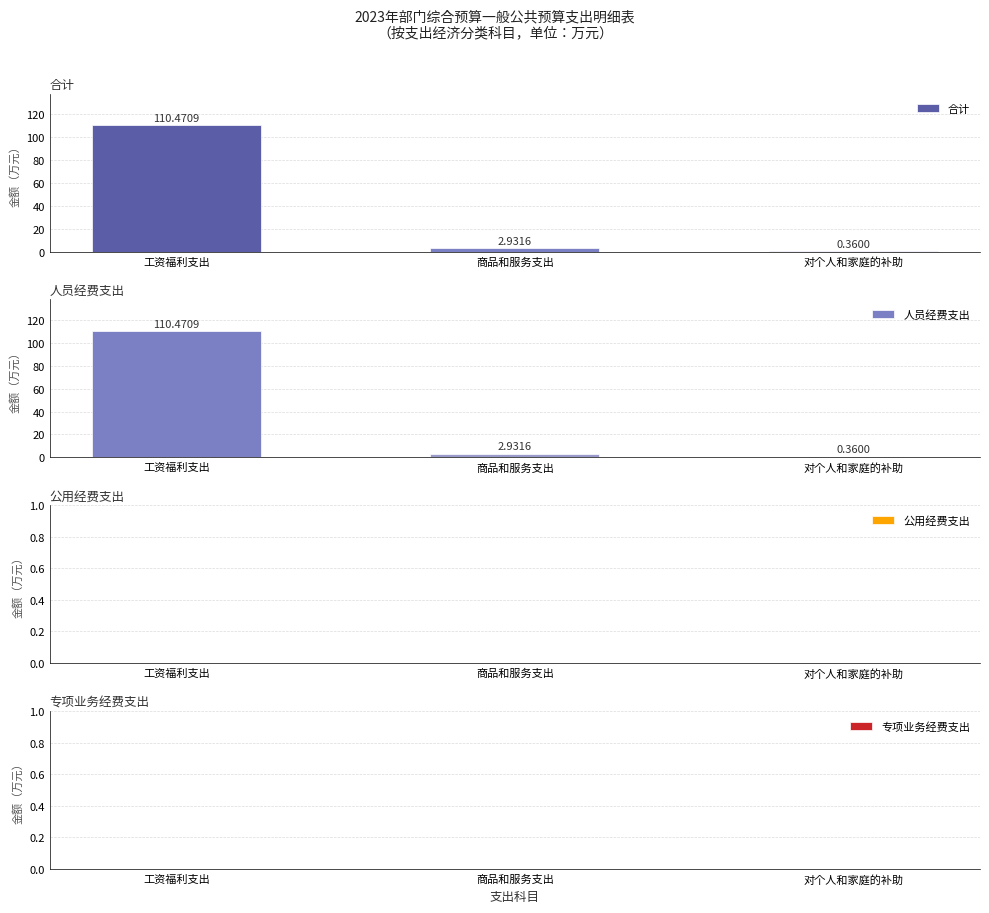

Is it true that 人员经费支出 equals 2.9 at 商品和服务支出?

True